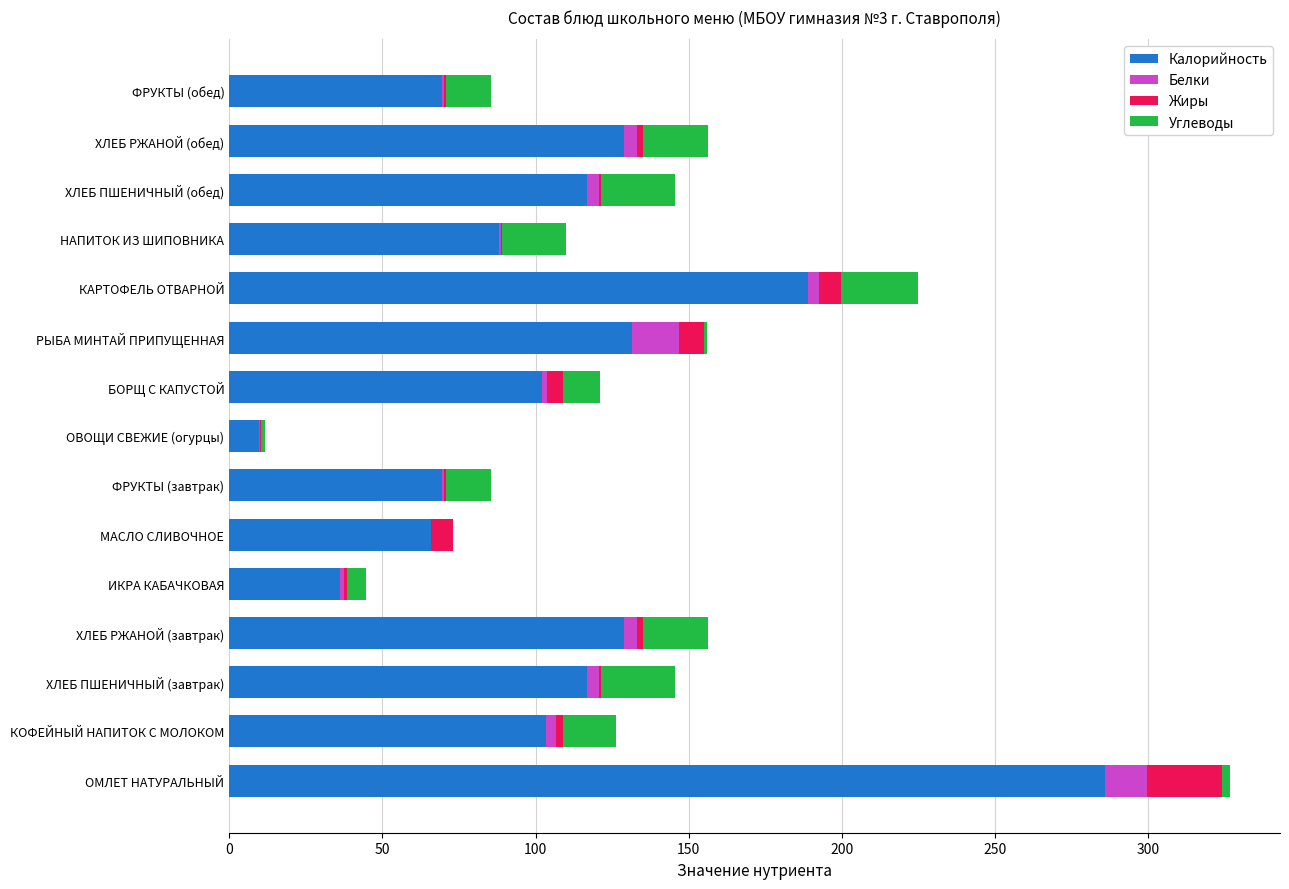

Which category has the highest value in the Калорийность series?

ОМЛЕТ НАТУРАЛЬНЫЙ